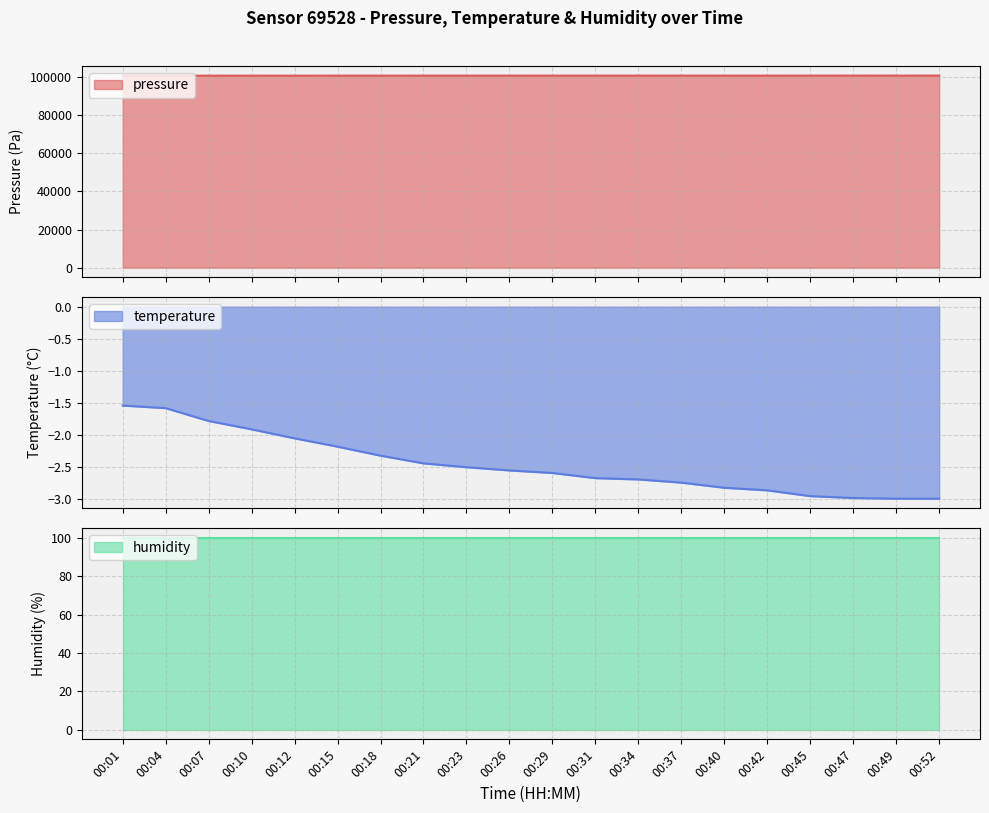

How many values in the pressure series are below 100786?

10